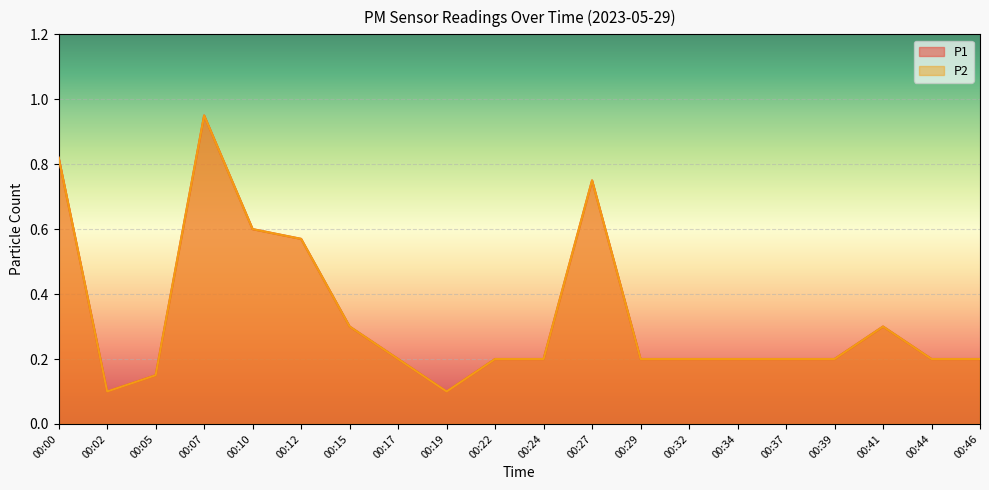

How many interior local valleys does the P2 series have?

2